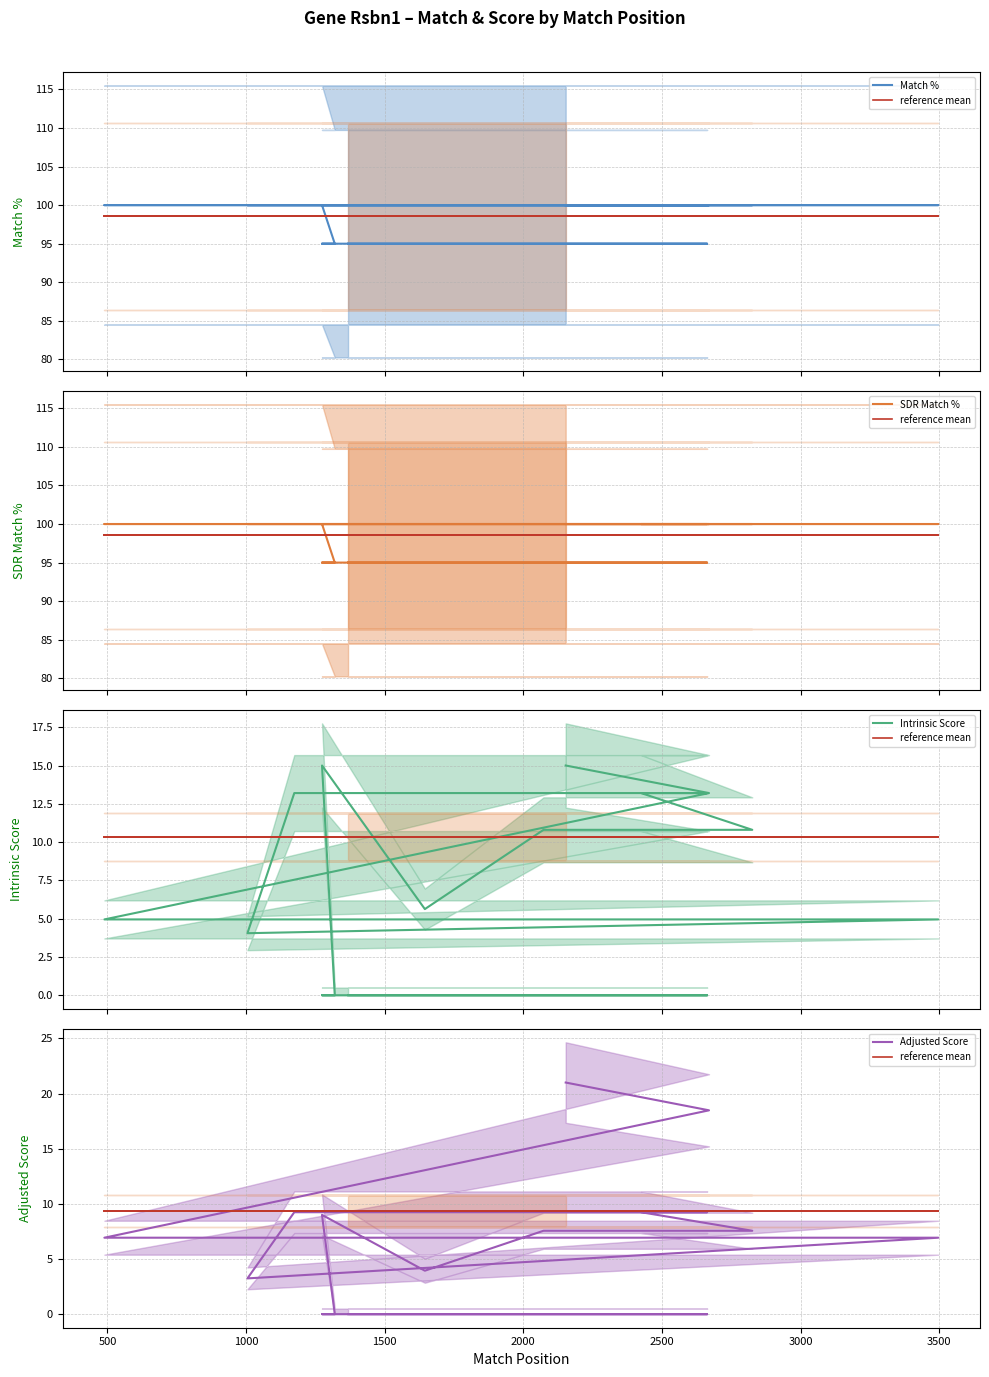

What is the highest value of the Intrinsic Score series?

15.0